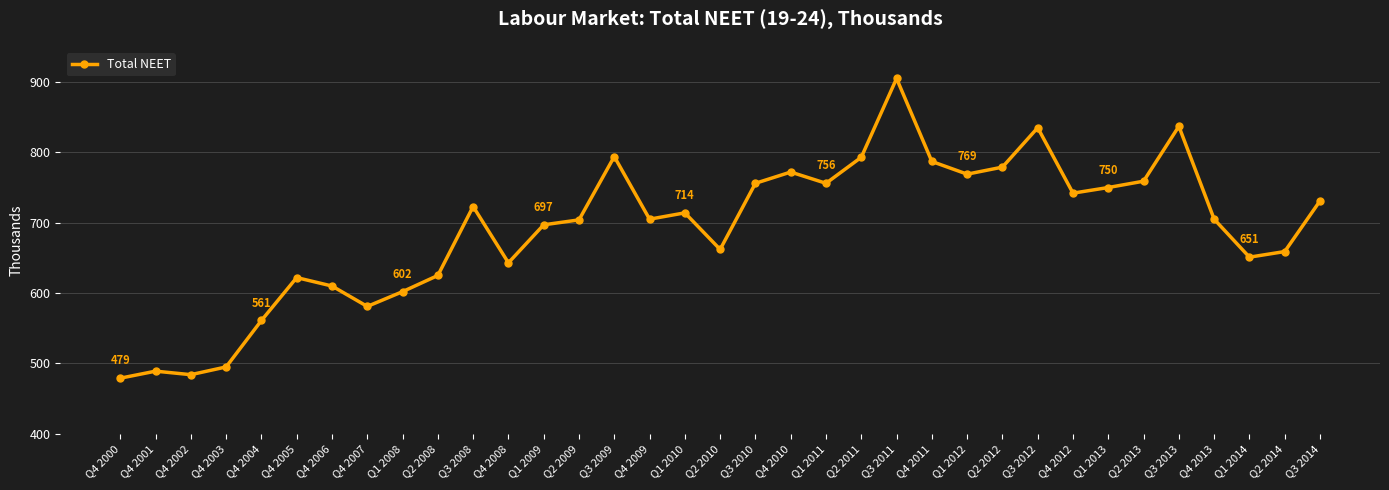

What is the label of the 33rd point from the right?

Q4 2002